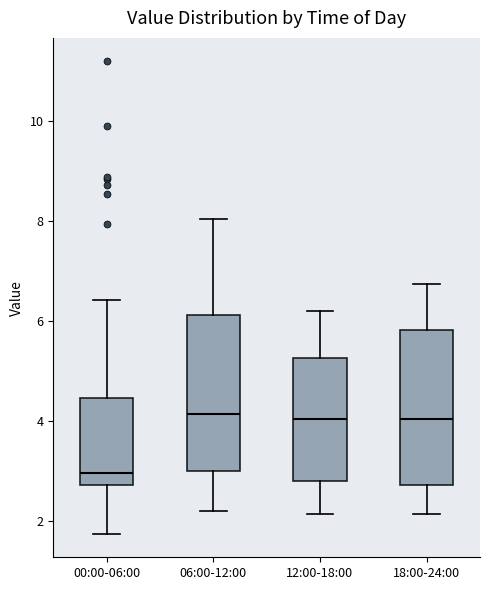

Reading left to right, read every box against the y-axis: the position of its median line, the range the box covers, and the ends of its whiskers. The values are not printed on the chart, so give them approximately, as read against the axis.

00:00-06:00: median 3.0, box 2.8 to 4.4, whiskers 1.8 to 6.4
06:00-12:00: median 4.2, box 3.0 to 6.2, whiskers 2.2 to 8.0
12:00-18:00: median 4.0, box 2.8 to 5.2, whiskers 2.2 to 6.2
18:00-24:00: median 4.0, box 2.8 to 5.8, whiskers 2.2 to 6.8